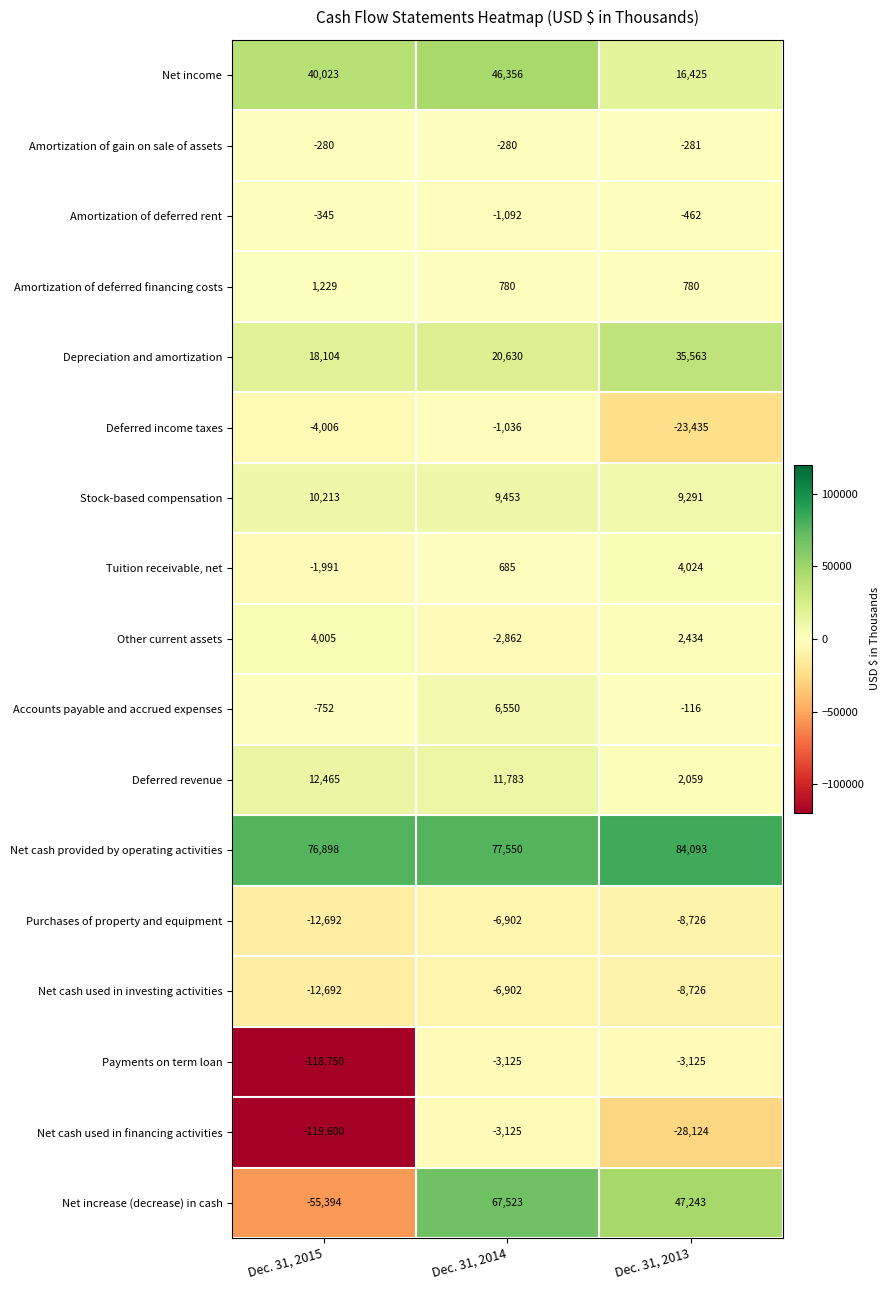

Between Dec. 31, 2015 and Dec. 31, 2014, which series saw the biggest shift?

Net increase (decrease) in cash